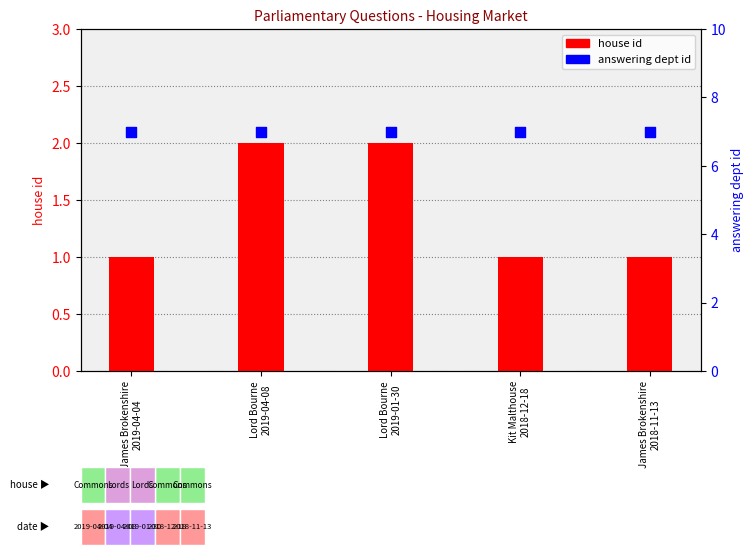

Which series has the largest Y range (max minus min)?

house id